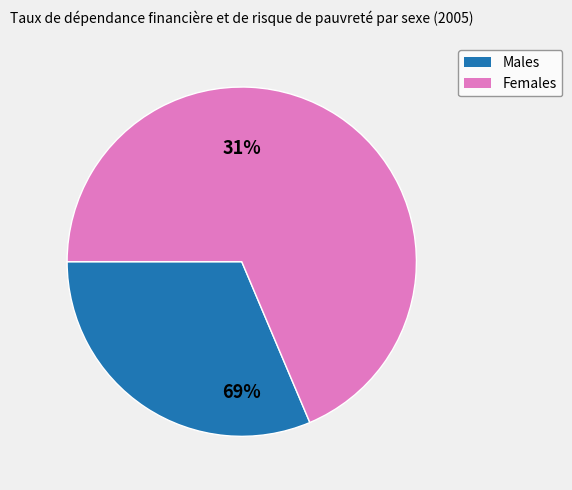

Does Taux de risque de pauvreté des hommes represent more than half of the total?

No